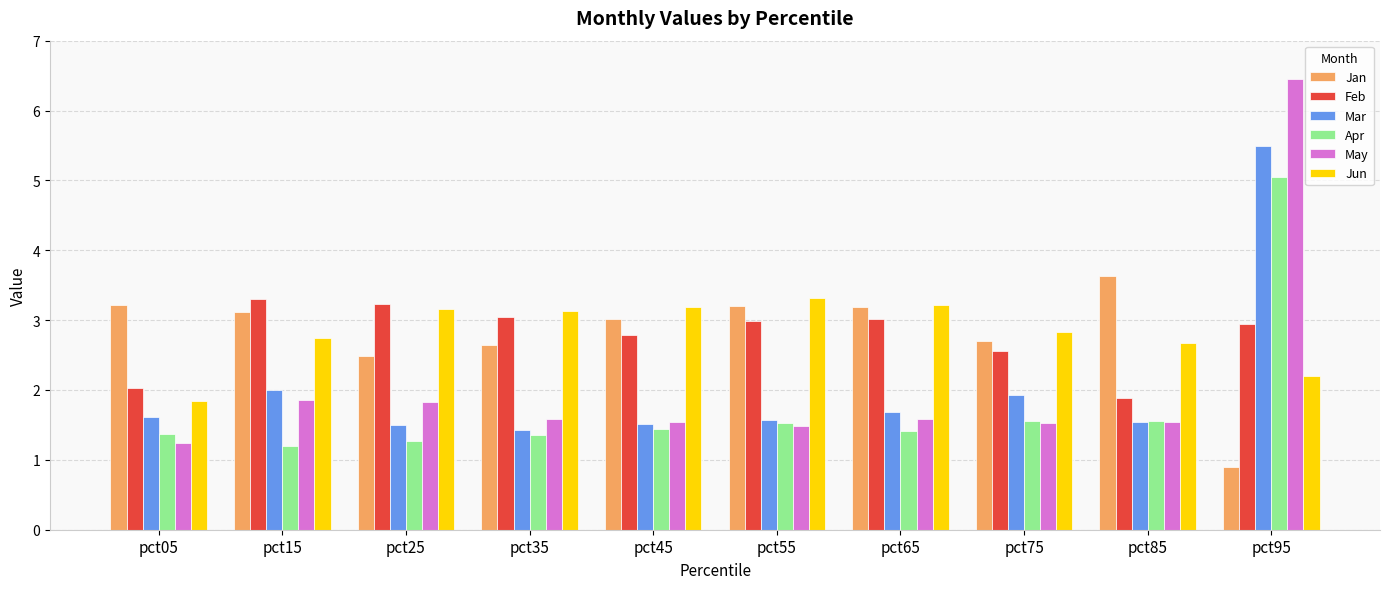

What is the spread (max minus min) of values at pct75?

1.3